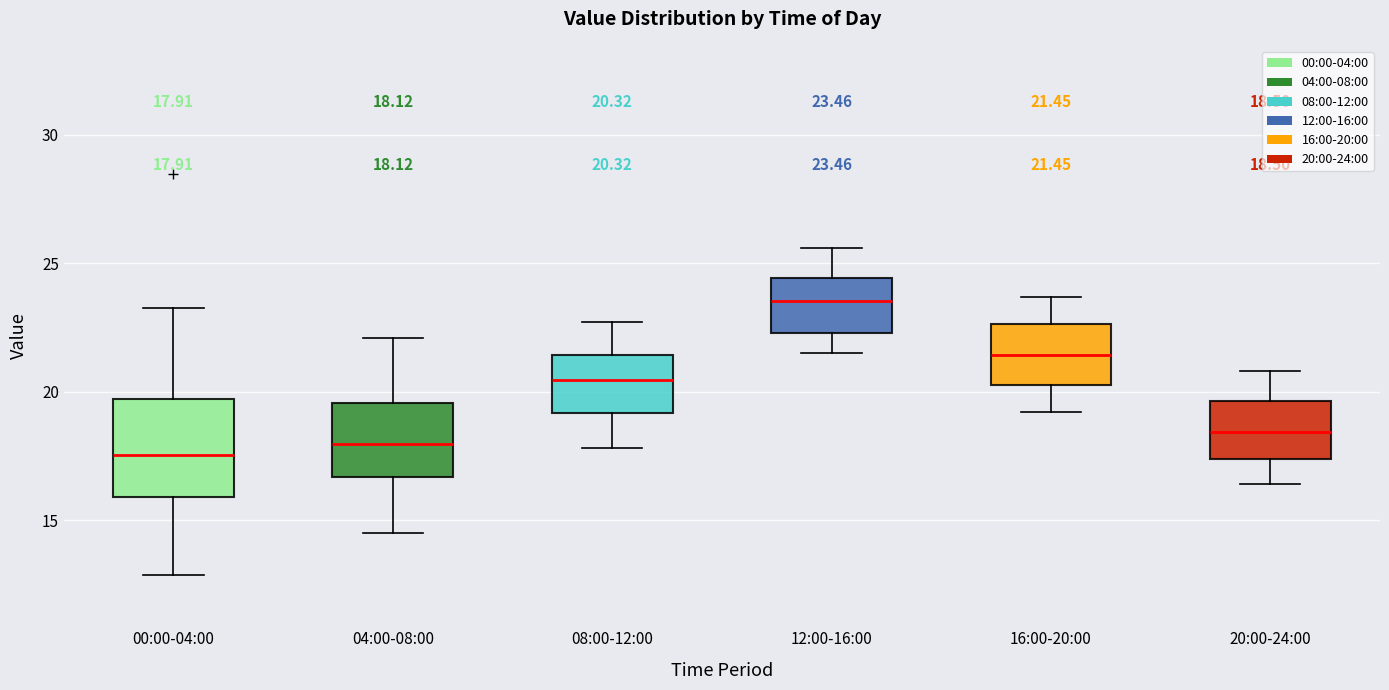

Which box has the highest median line?

12:00-16:00